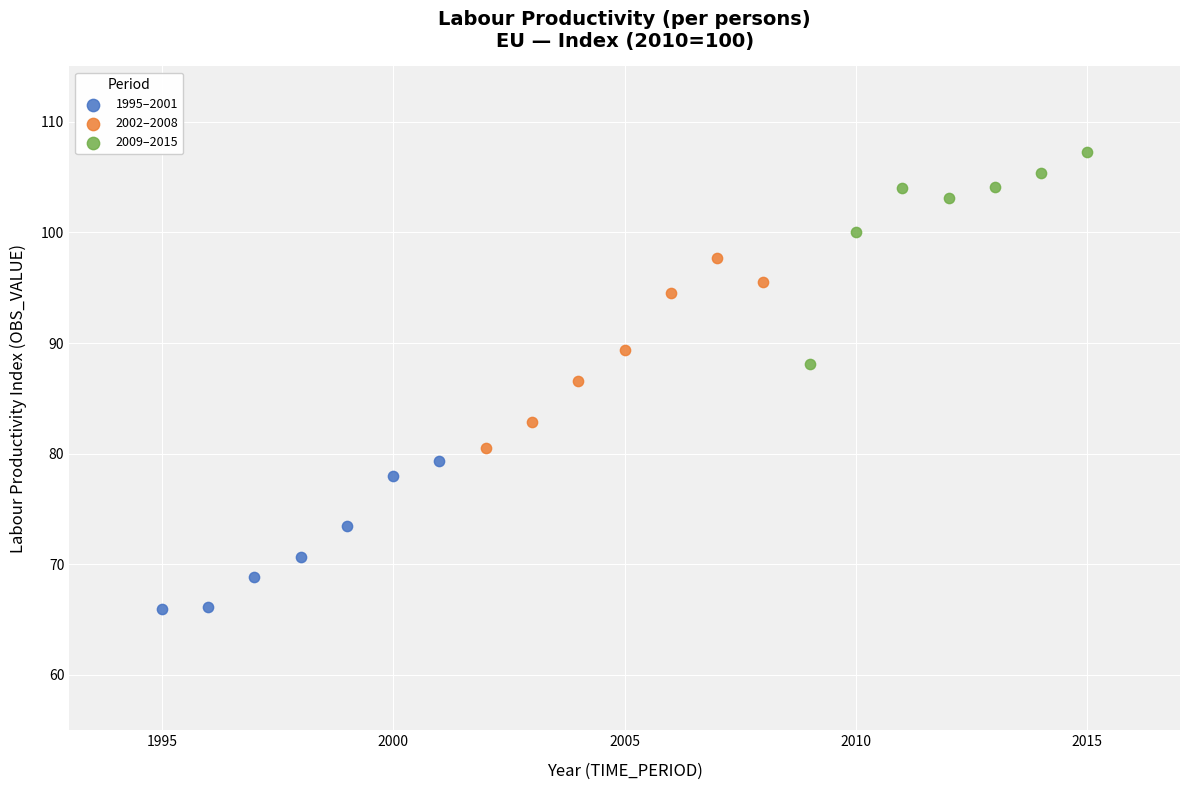

Which series reaches the minimum Y coordinate?

1995–2001